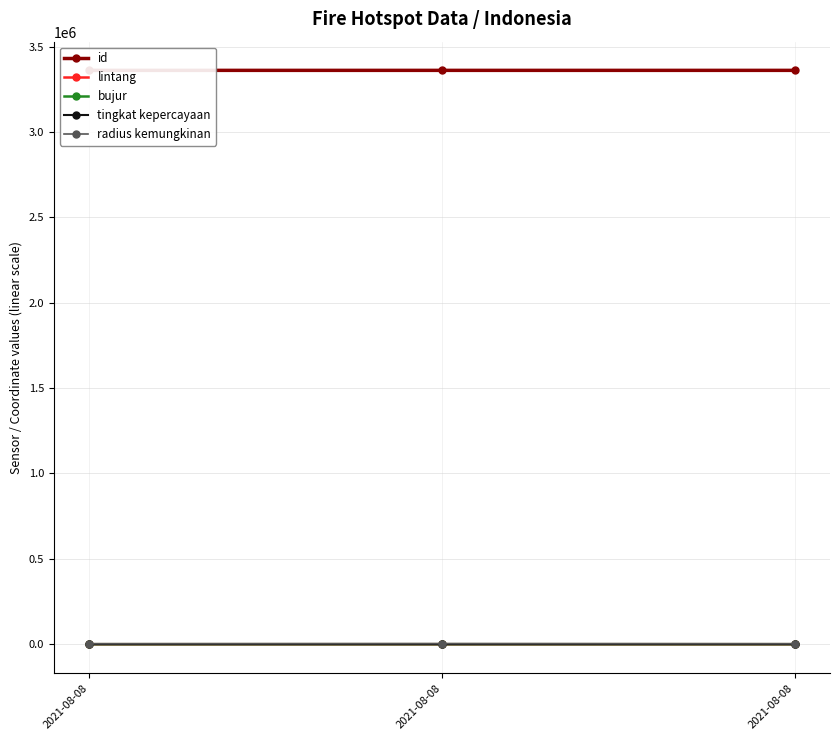

At which label does lintang first exceed -7?

2021-08-08